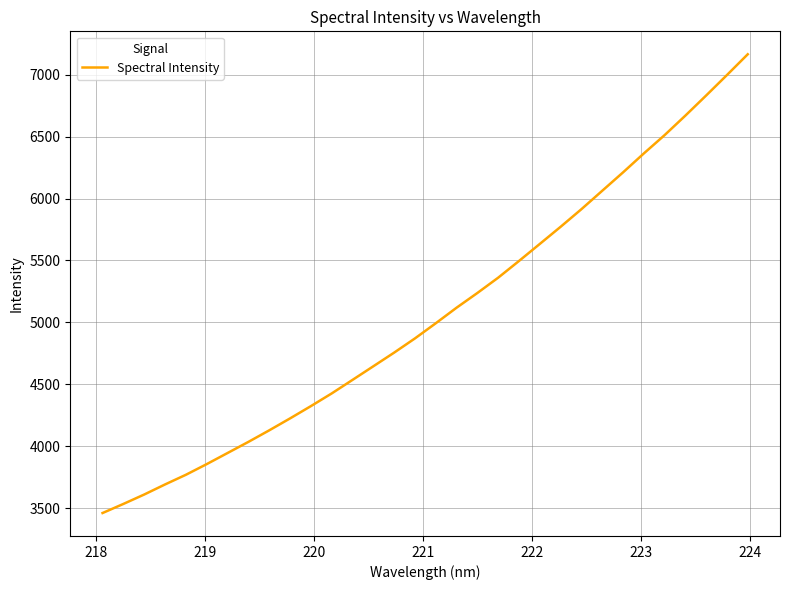

Does the chart have visible grid lines?

Yes